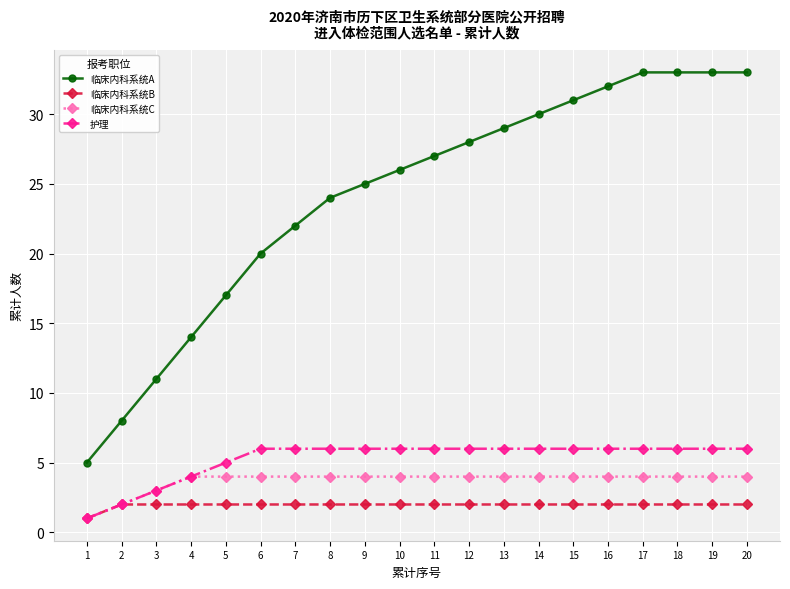

Is the value of 临床内科系统C at 13 greater than the value of 临床内科系统B at 12?

Yes